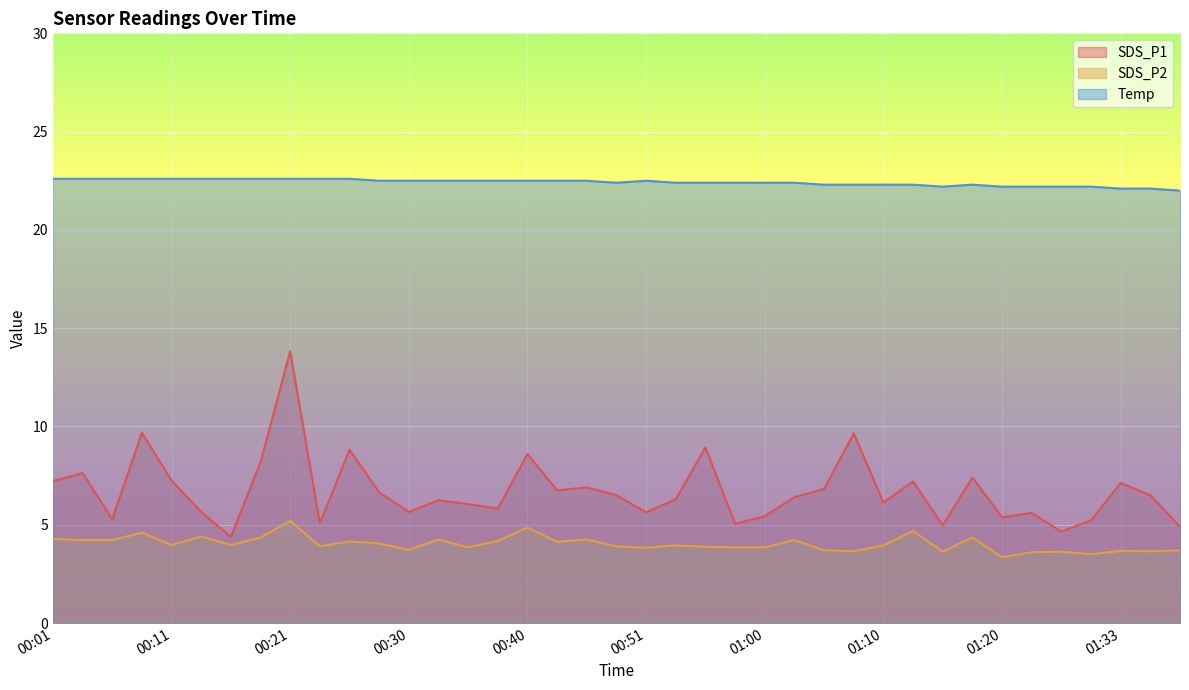

The value of Temp at 00:11 is 22.6. True or false?

True